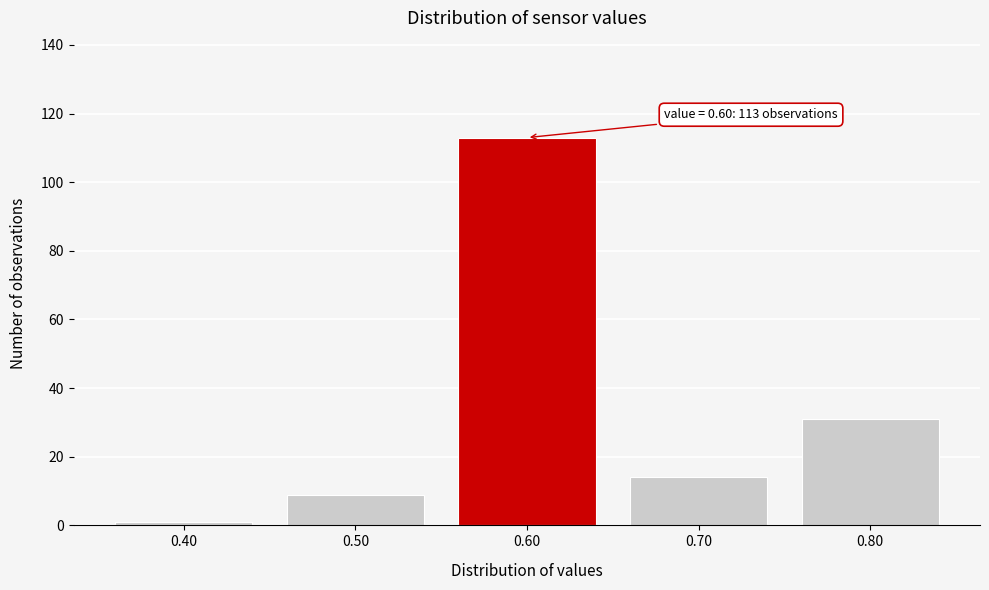

Which range on the x-axis has the tallest bar?

0.55 to 0.65